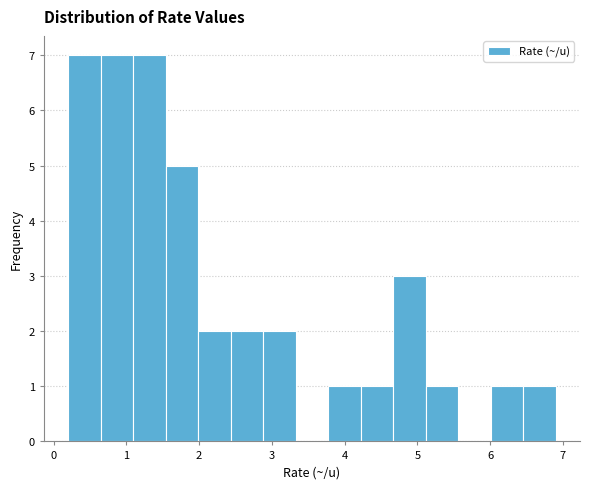

Reading left to right, list every bar in this chart as the range it spans on the x-axis followed by its height. Neither the bar edges nor the heights are printed on the chart, so give them approximately, as read against the axes.

0.2 to 0.6: 7
0.6 to 1.1: 7
1.1 to 1.5: 7
1.5 to 2.0: 5
2.0 to 2.4: 2
2.4 to 2.9: 2
2.9 to 3.3: 2
3.3 to 3.8: 0
3.8 to 4.2: 1
4.2 to 4.7: 1
4.7 to 5.1: 3
5.1 to 5.6: 1
5.6 to 6.0: 0
6.0 to 6.5: 1
6.5 to 6.9: 1